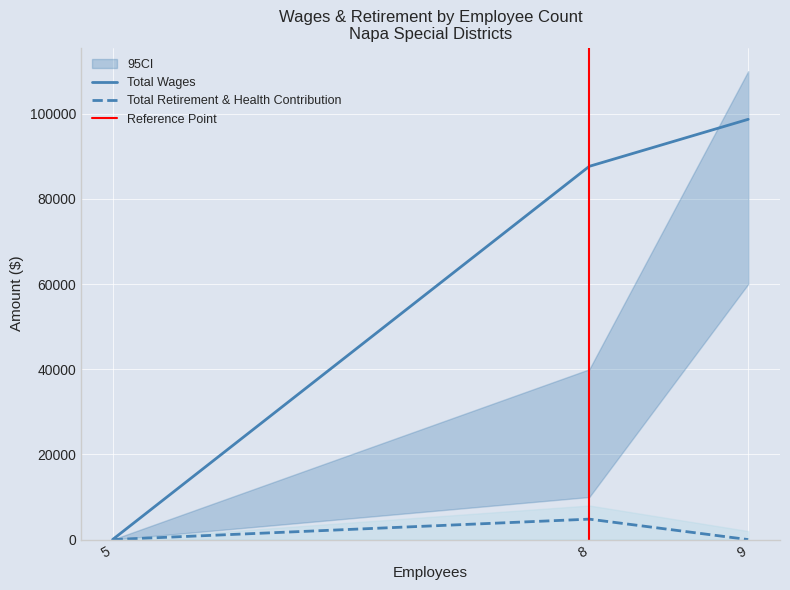

What is the total value across all series at 8?

92452